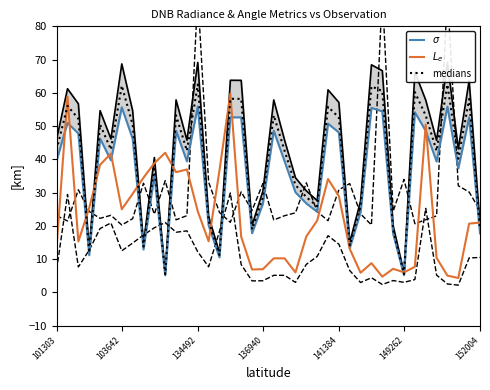

The medians series shows 10.8 at 152004. True or false?

False